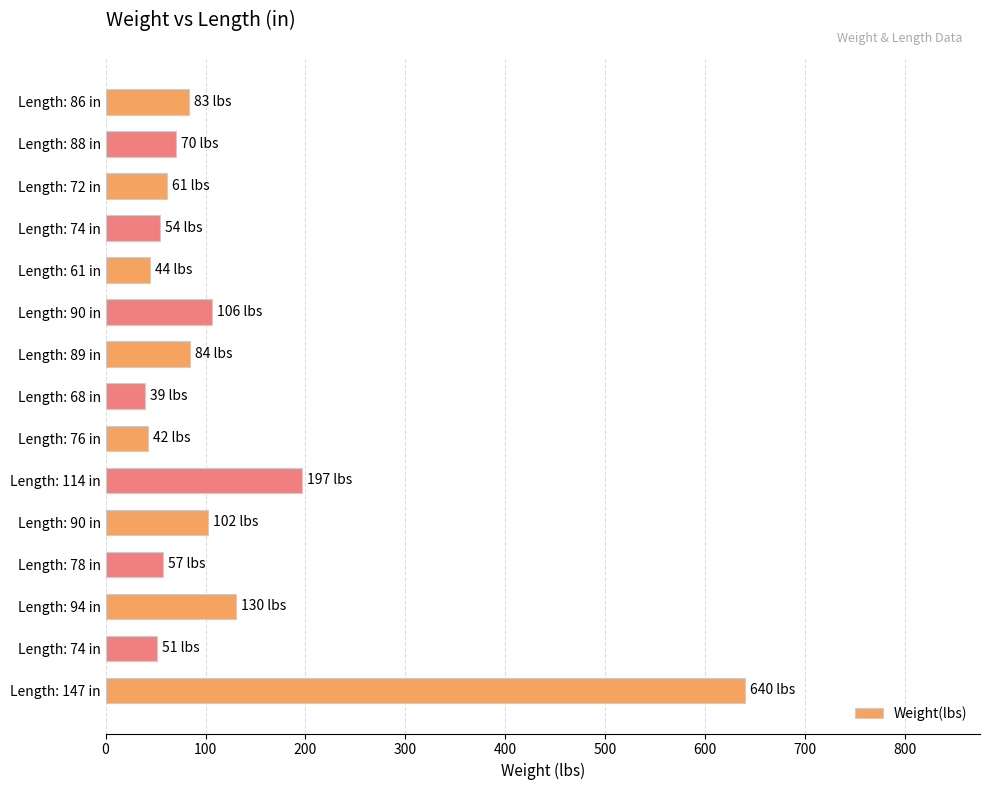

How many data points are less than 70?

7